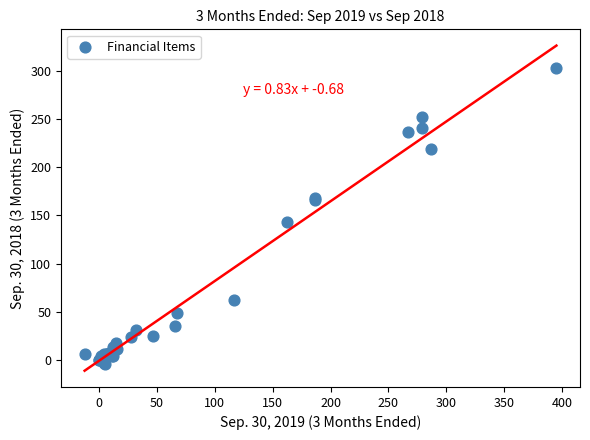

What Y value in the scatter plot is closest to 149?

143.5